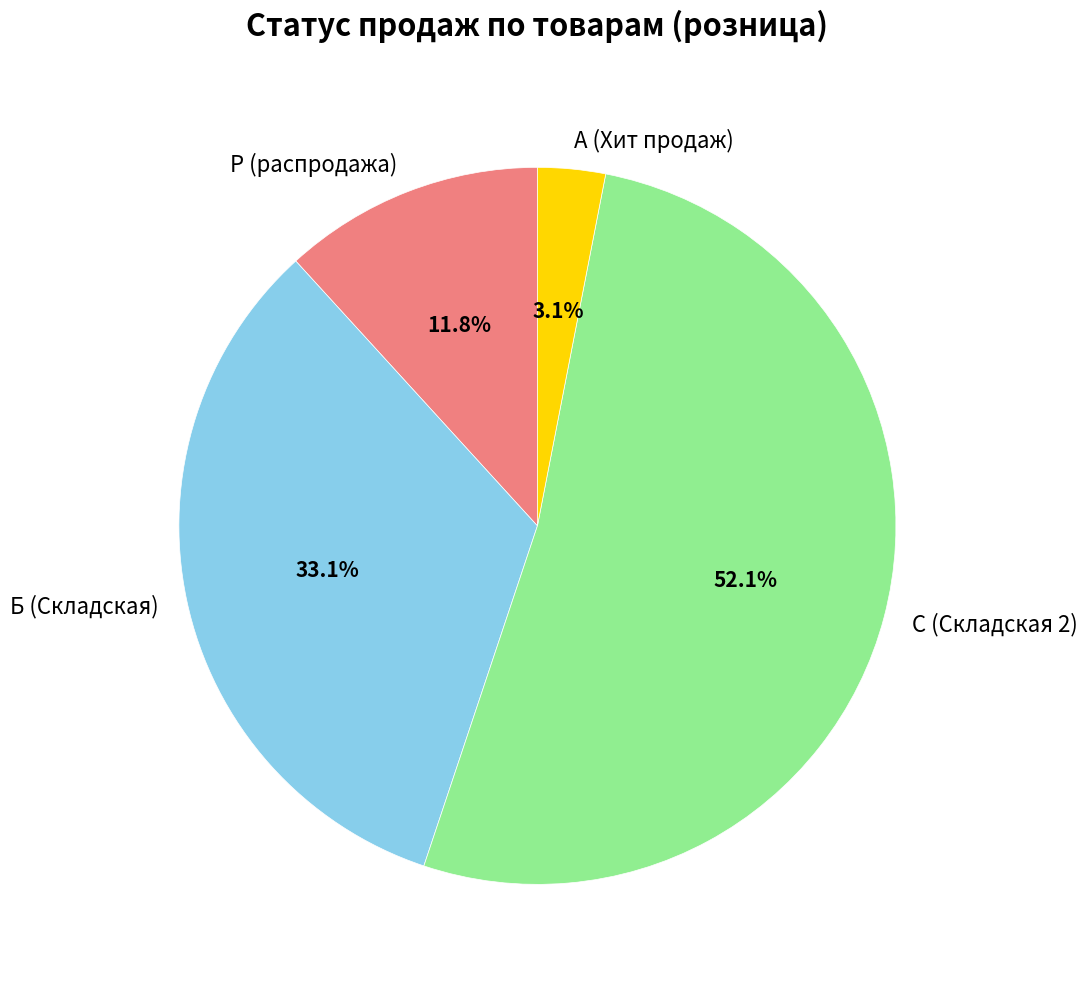

Which has a higher value, А (Хит продаж) or С (Складская 2)?

С (Складская 2)